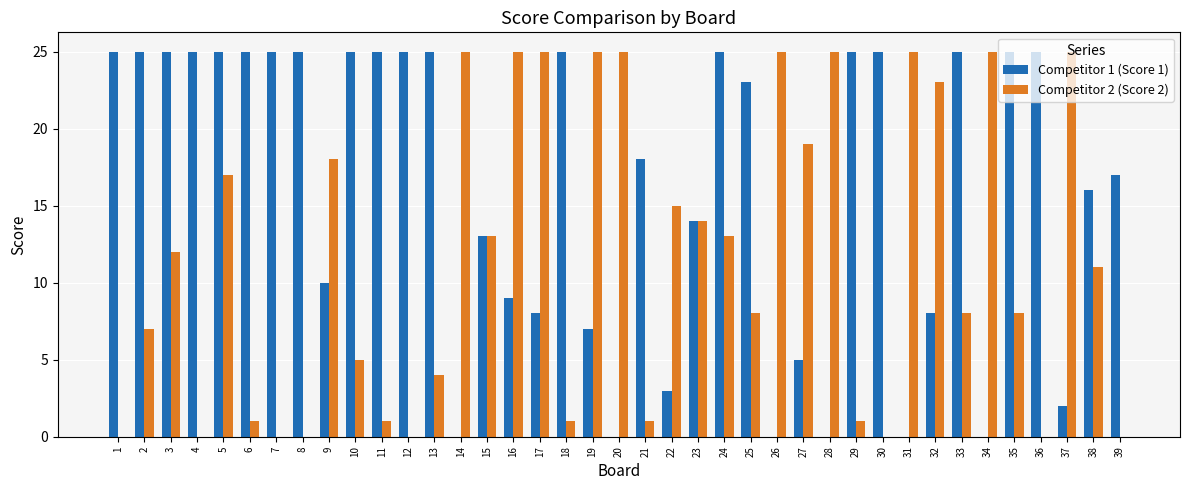

Is the value of Competitor 1 (Score 1) at 17 greater than the value of Competitor 2 (Score 2) at 14?

No